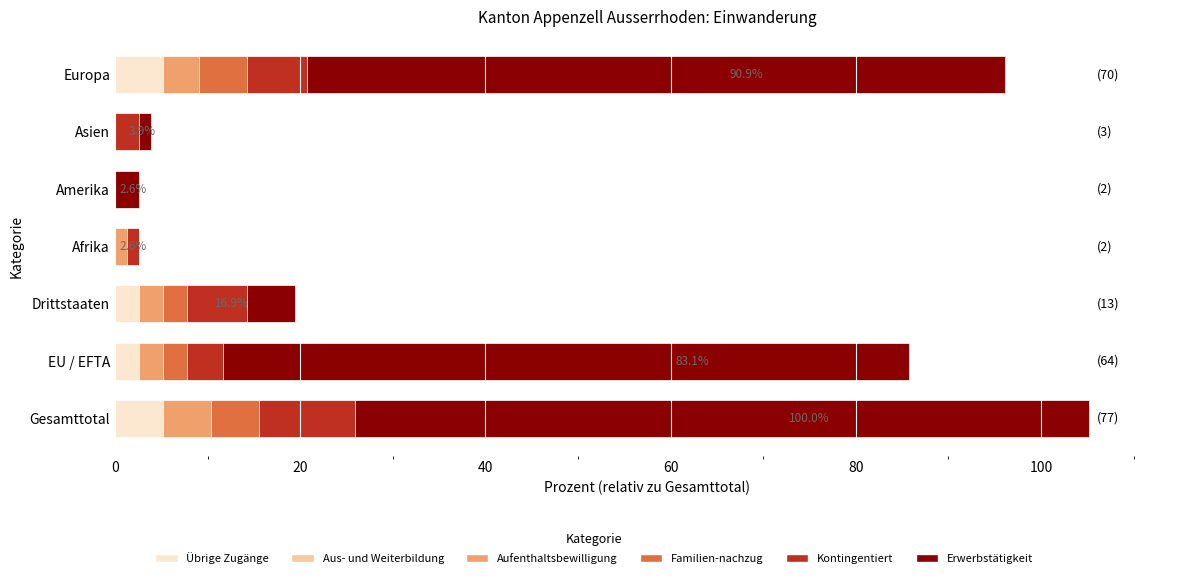

What is the sum of all Übrige Zugänge values?

15.6